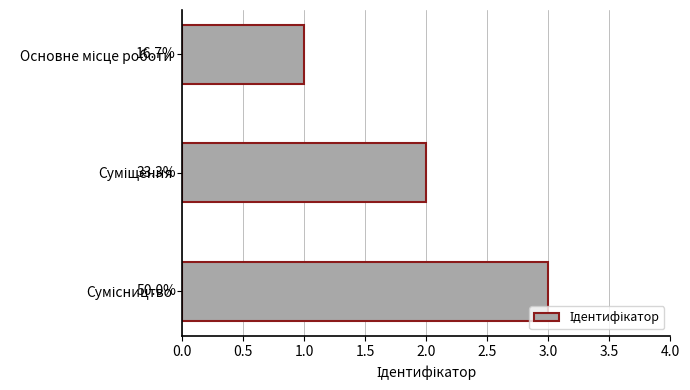

Does the chart contain any negative values?

No